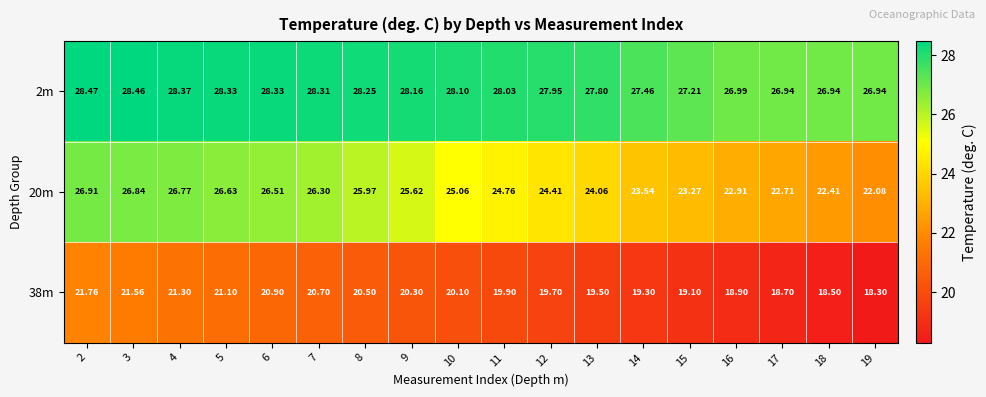

Which series changed the most between 4 and 16?

20m